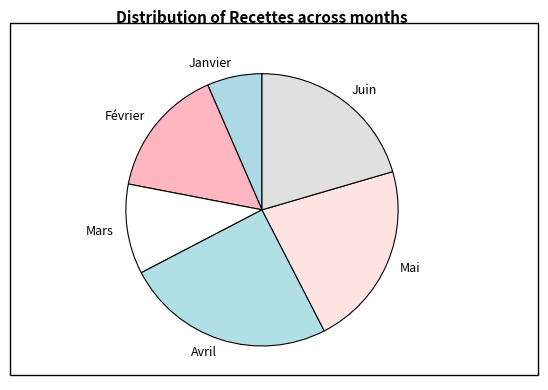

Approximately how many times larger is the value at Avril compared to Janvier?

3.8